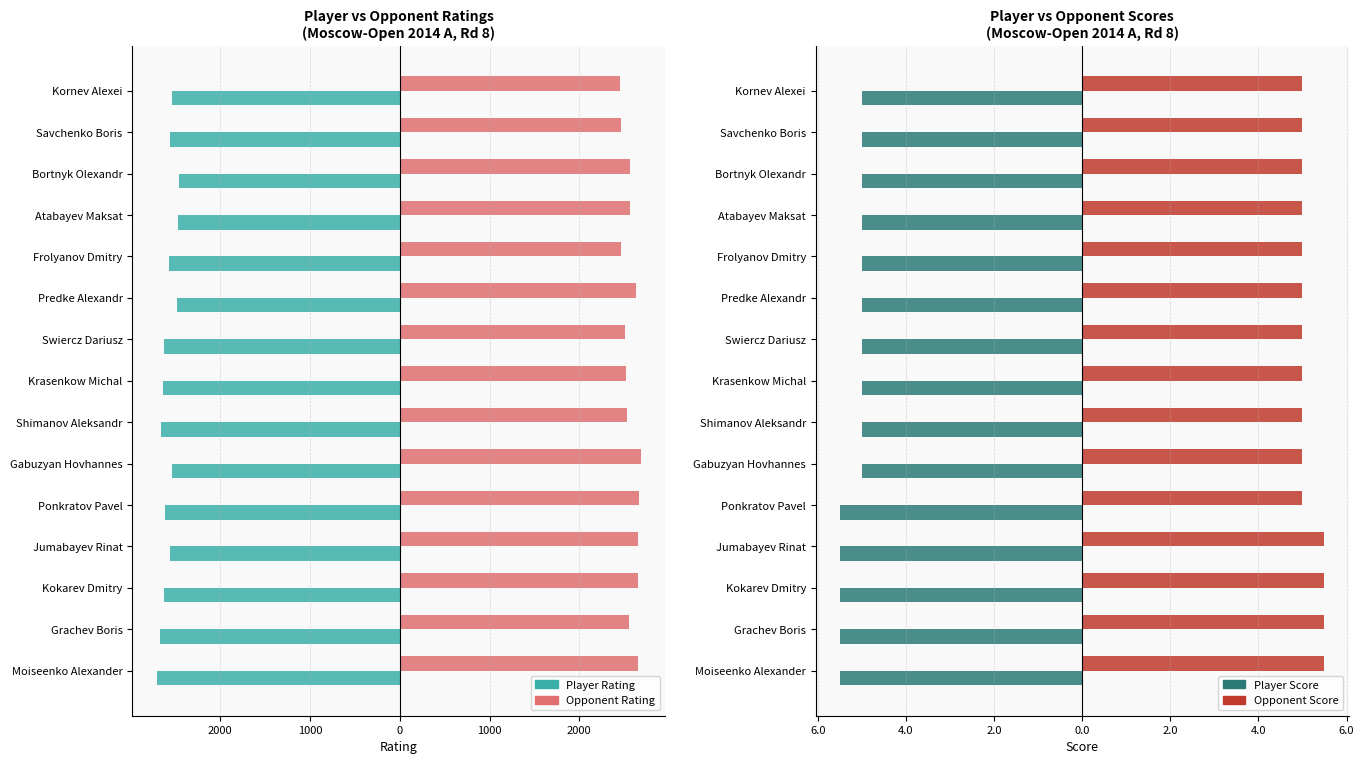

What is the approximate value of Player Rating at Savchenko Boris?

-2556.0